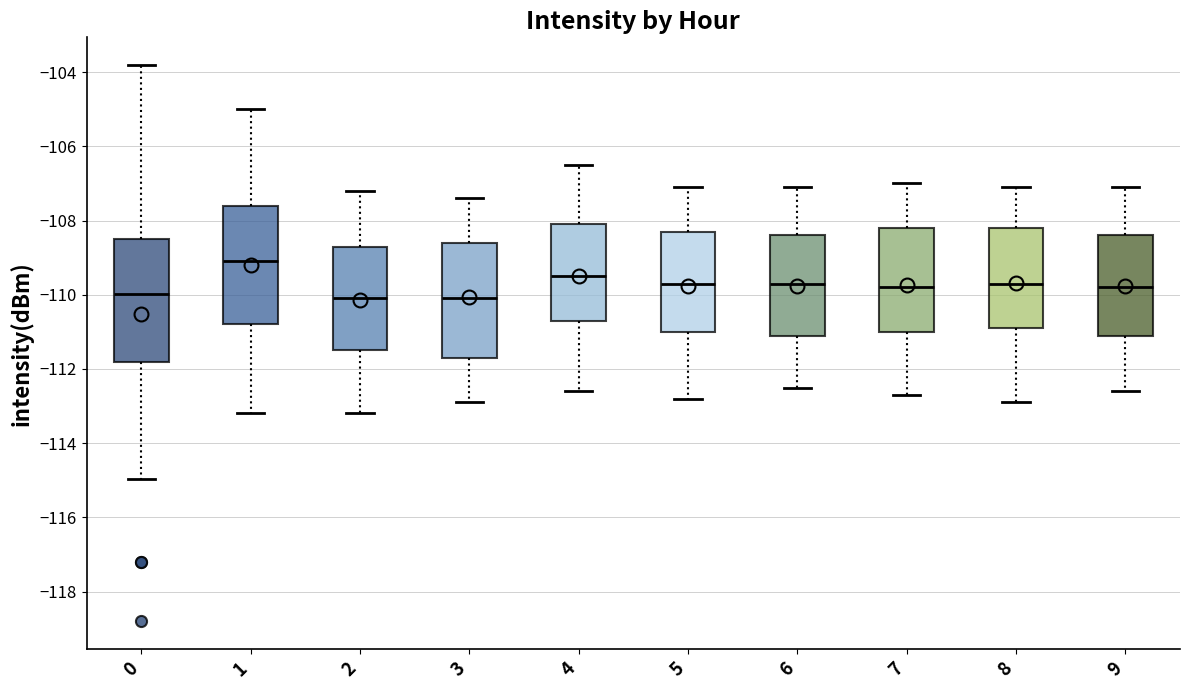

Reading left to right, read every box against the y-axis: the position of its median line, the range the box covers, and the ends of its whiskers. The values are not printed on the chart, so give them approximately, as read against the axis.

0: median -110.0, box -111.8 to -108.4, whiskers -115.0 to -103.8
1: median -109.0, box -110.8 to -107.6, whiskers -113.2 to -105.0
2: median -110.0, box -111.4 to -108.6, whiskers -113.2 to -107.2
3: median -110.0, box -111.6 to -108.6, whiskers -112.8 to -107.4
4: median -109.4, box -110.6 to -108.0, whiskers -112.6 to -106.4
5: median -109.6, box -111.0 to -108.2, whiskers -112.8 to -107.0
6: median -109.6, box -111.0 to -108.4, whiskers -112.4 to -107.0
7: median -109.8, box -111.0 to -108.2, whiskers -112.6 to -107.0
8: median -109.6, box -110.8 to -108.2, whiskers -112.8 to -107.0
9: median -109.8, box -111.0 to -108.4, whiskers -112.6 to -107.0